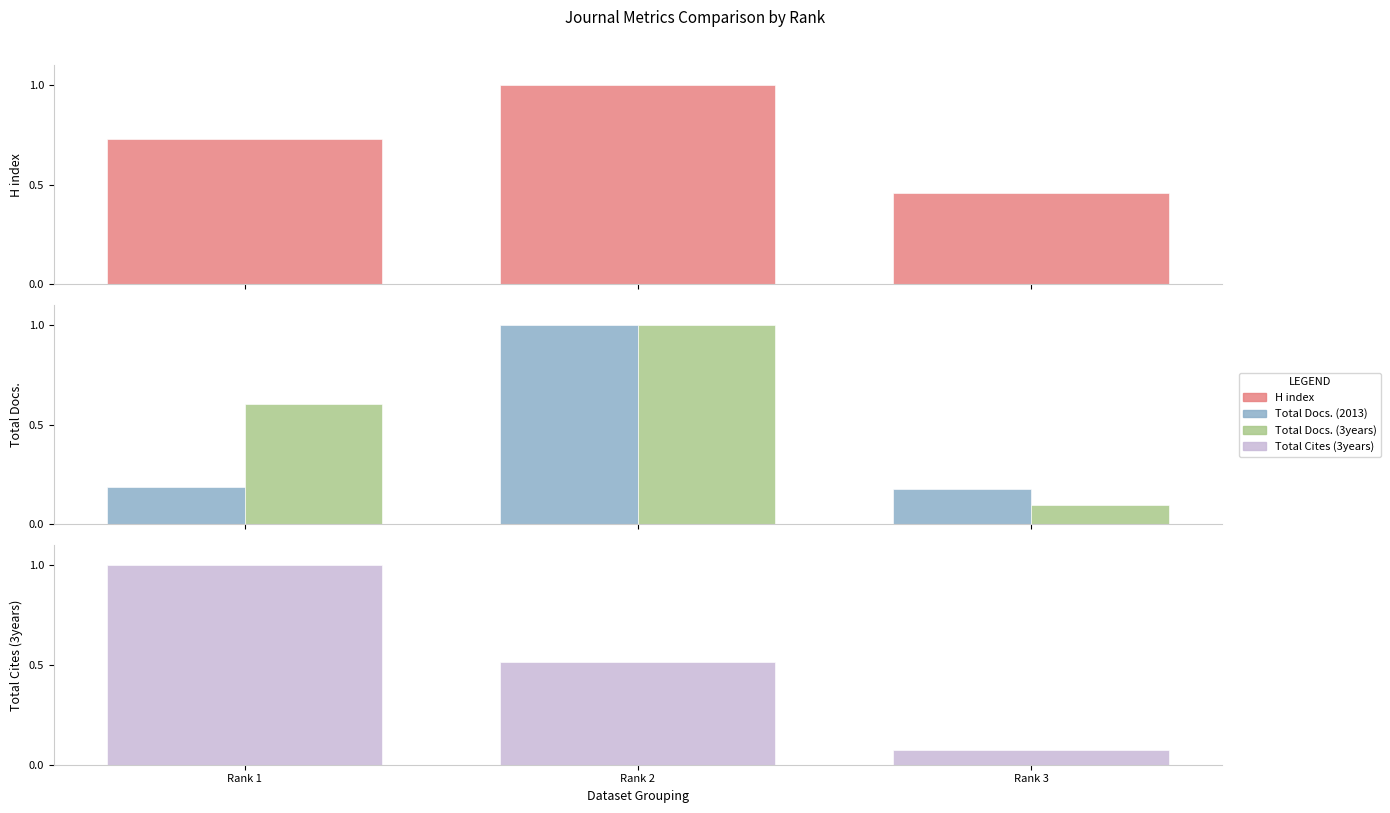

Reading left to right, list all the values displayed in this chart.

H index: Rank 1=0.7	Rank 2=1.0	Rank 3=0.5
Total Docs. (2013): Rank 1=0.2	Rank 2=1.0	Rank 3=0.2
Total Docs. (3years): Rank 1=0.6	Rank 2=1.0	Rank 3=0.1
Total Cites (3years): Rank 1=1.0	Rank 2=0.5	Rank 3=0.1